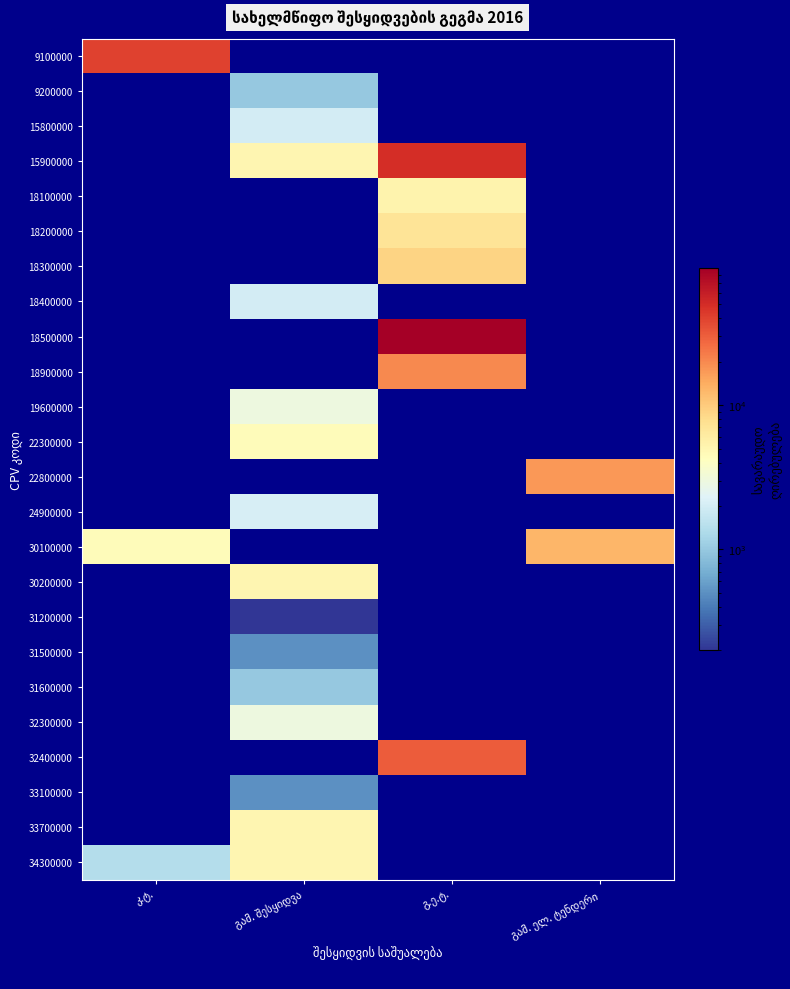

Is the value of 31600000 at გამ. ელ. ტენდერი greater than the value of 9200000 at კ.ტ.?

No